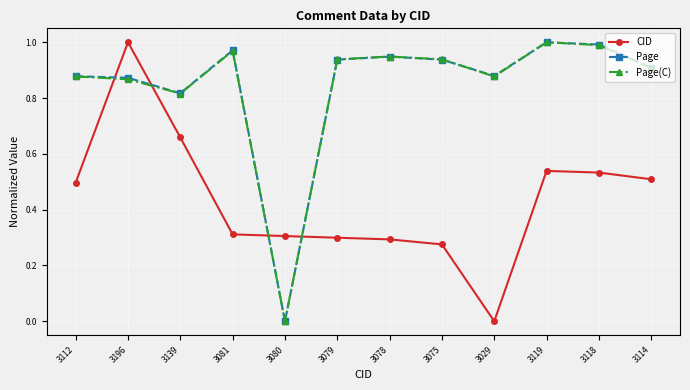

At which category is the sum across all series the highest?

3196